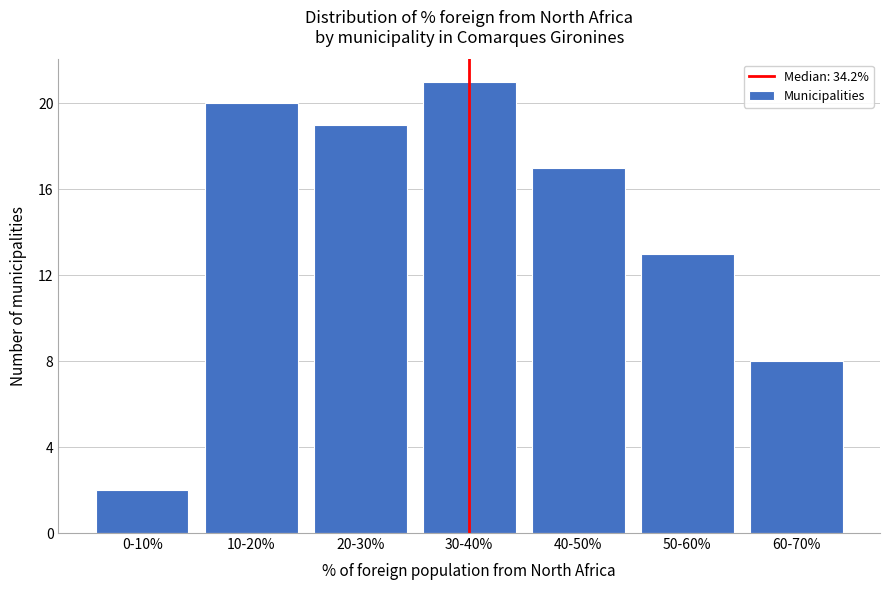

Reading left to right, what are all the values shown in this chart?

0-10%=2	10-20%=20	20-30%=19	30-40%=21	40-50%=17	50-60%=13	60-70%=8